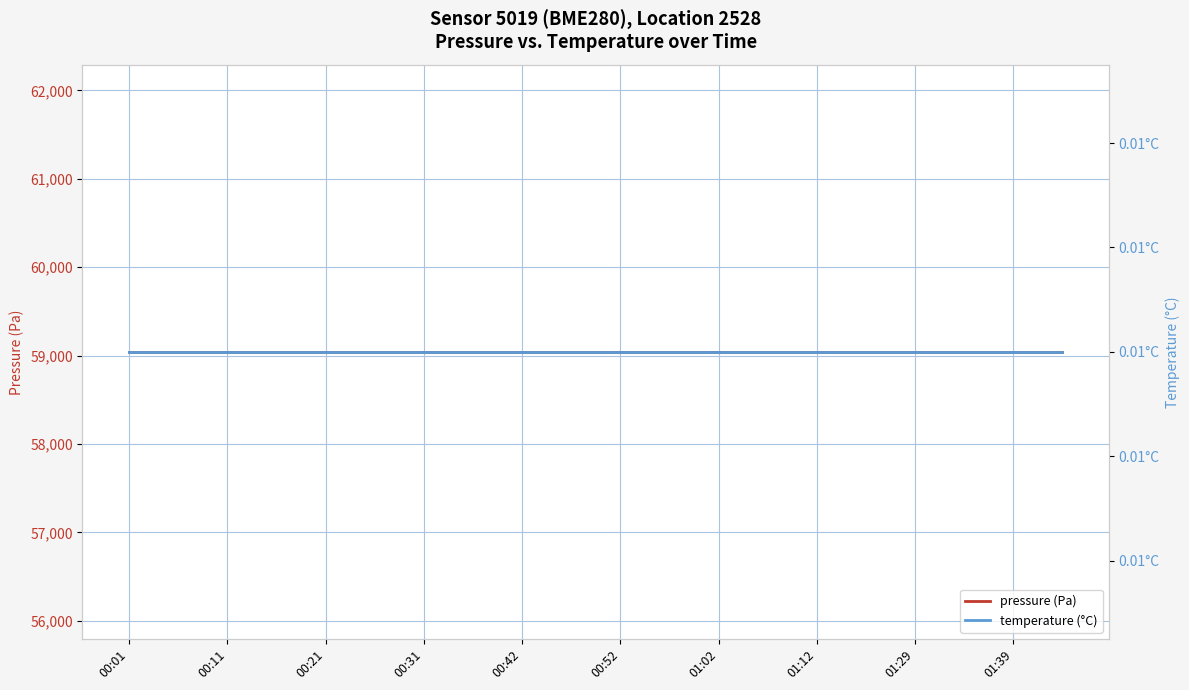

True or false: temperature (°C) and pressure (Pa) intersect in this chart.

False